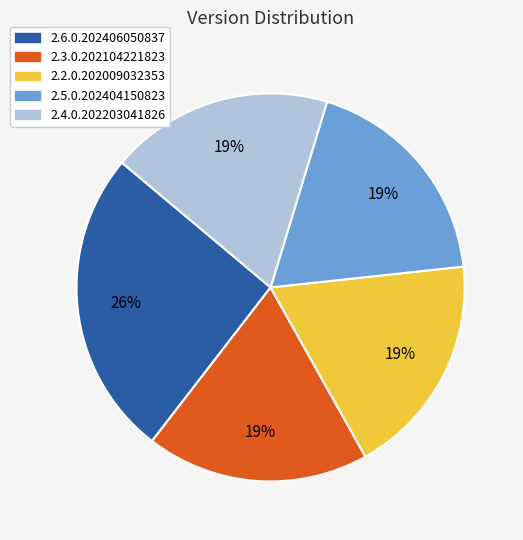

Do 2.2.0.202009032353 and 2.3.0.202104221823 together represent more than half of the pie?

No